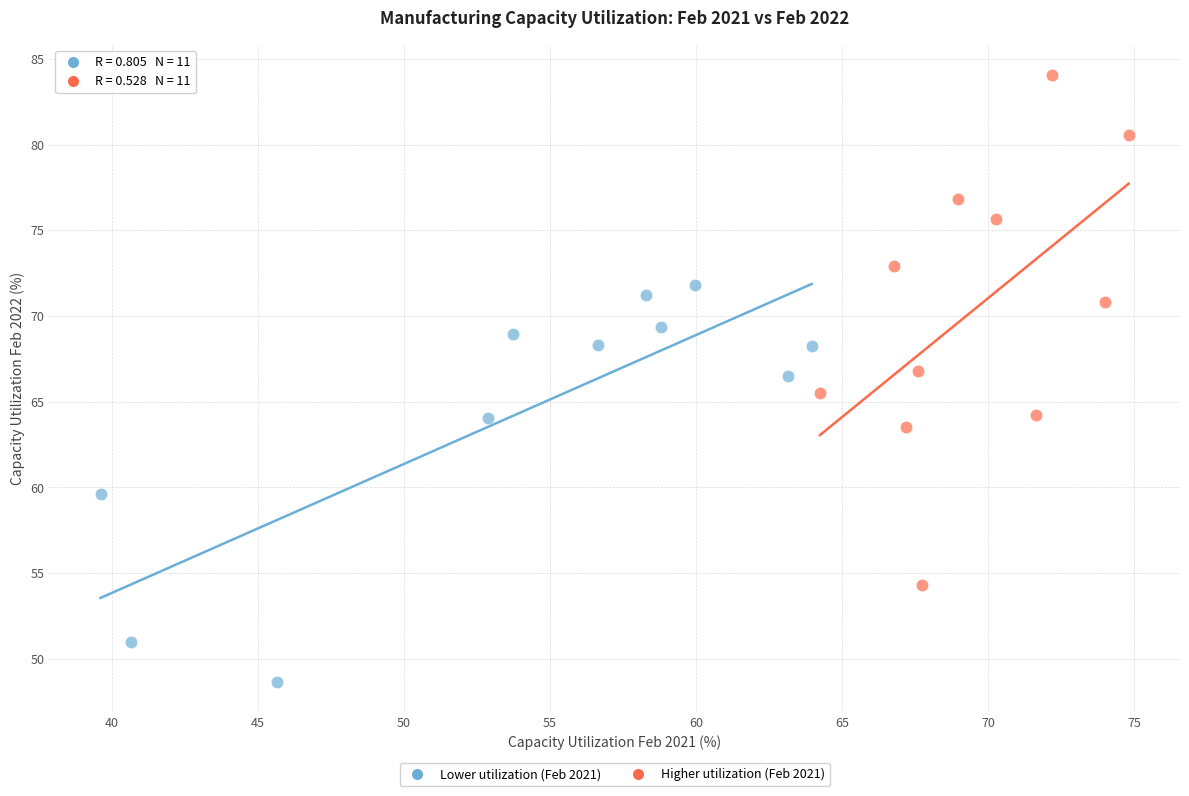

Which series contains the lowest Y value?

Lower utilization (Feb 2021)